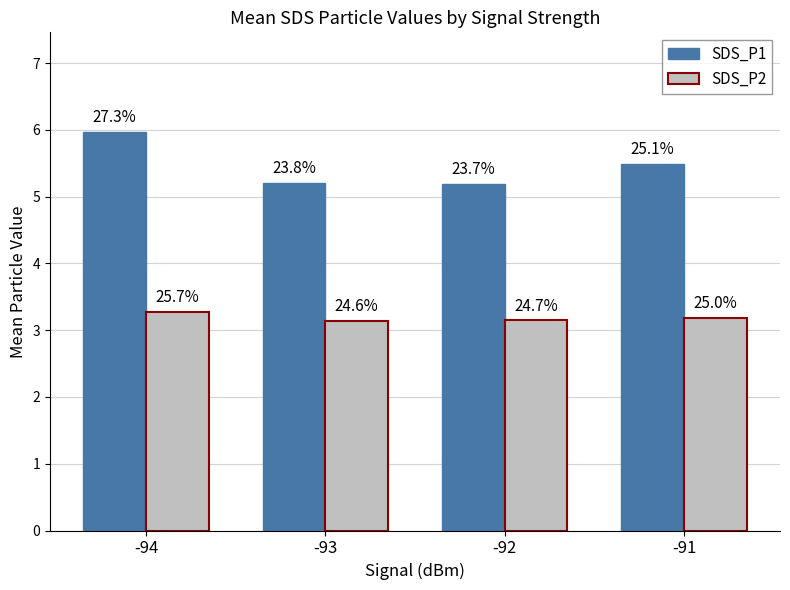

What are all the series names shown in the legend?

SDS_P1, SDS_P2